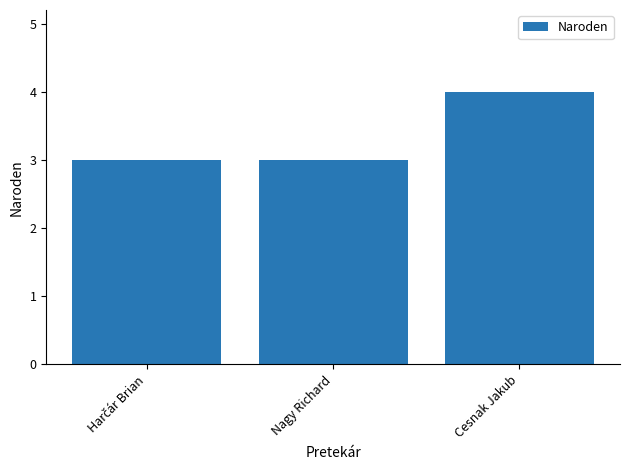

Between Nagy Richard and Cesnak Jakub, which is larger?

Cesnak Jakub